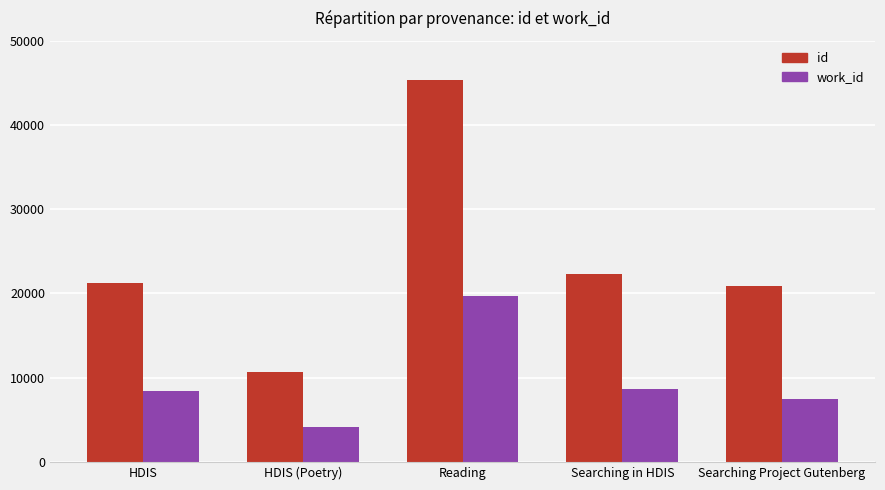

At which label does work_id reach its minimum?

HDIS (Poetry)